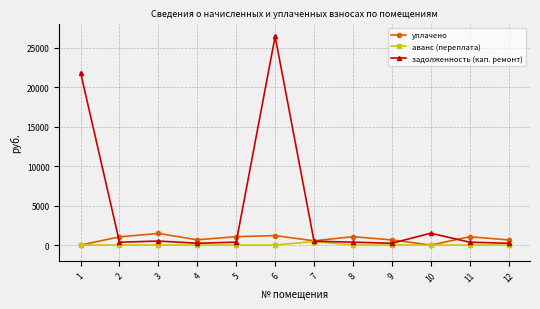

What is the difference between the уплачено values at 3 and 4?

804.5